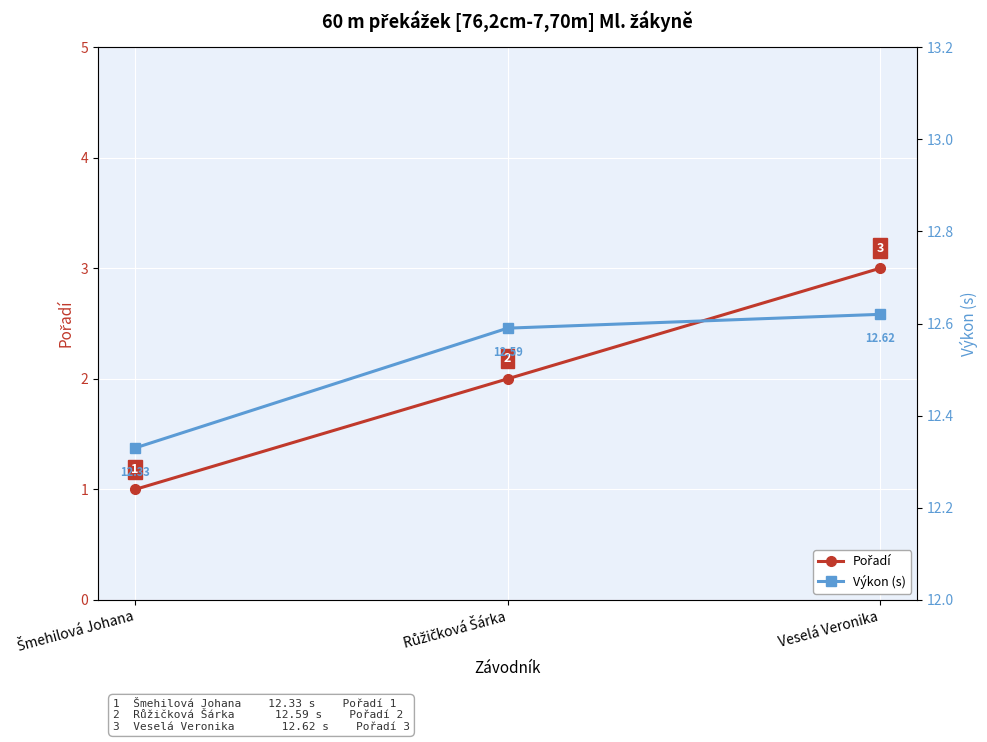

What is the difference between the second highest and minimum values in the Pořadí series?

1.0